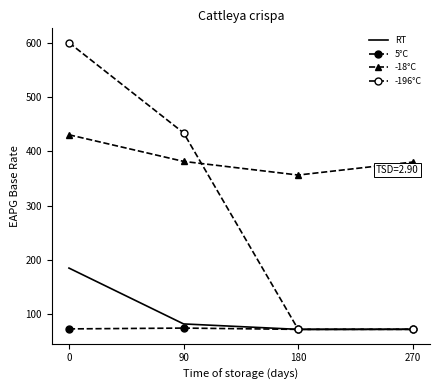

Which label corresponds to the smallest value in the chart?

180